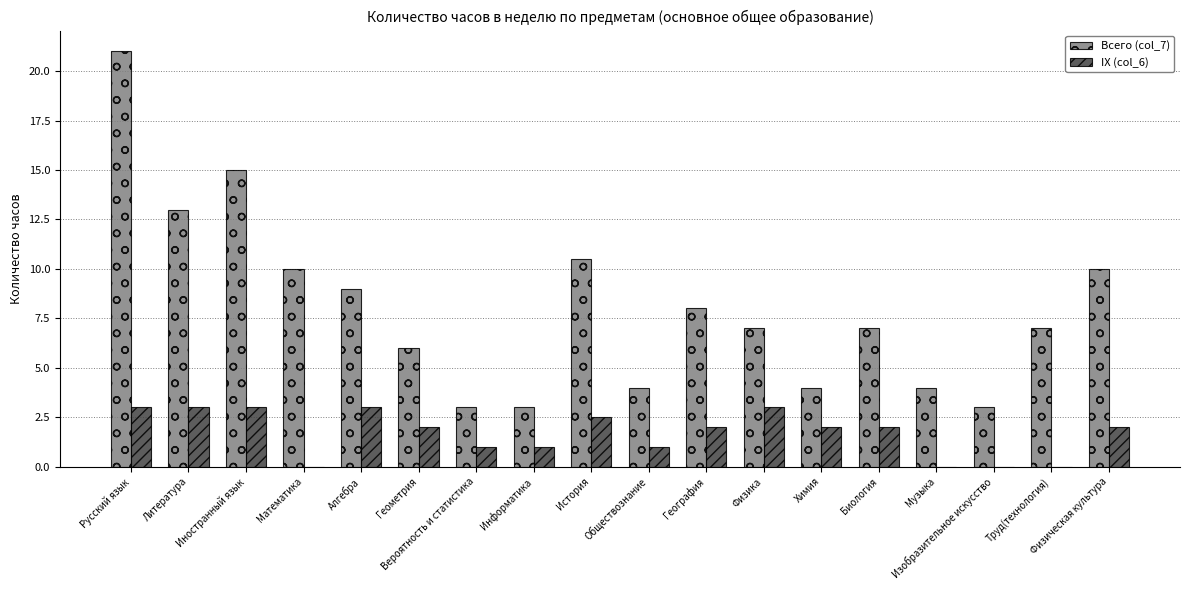

At which label does Всего (col_7) reach its peak?

Русский язык